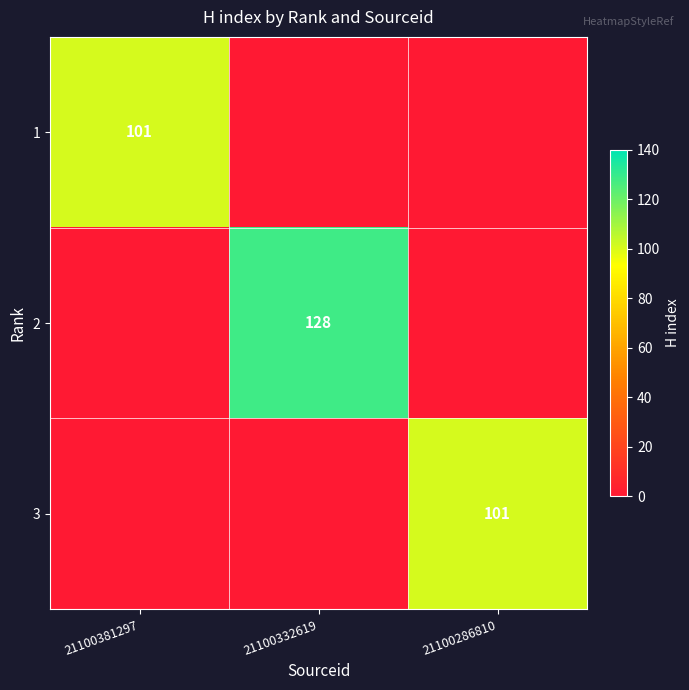

Is it true that 1 equals 101 at 21100381297?

True